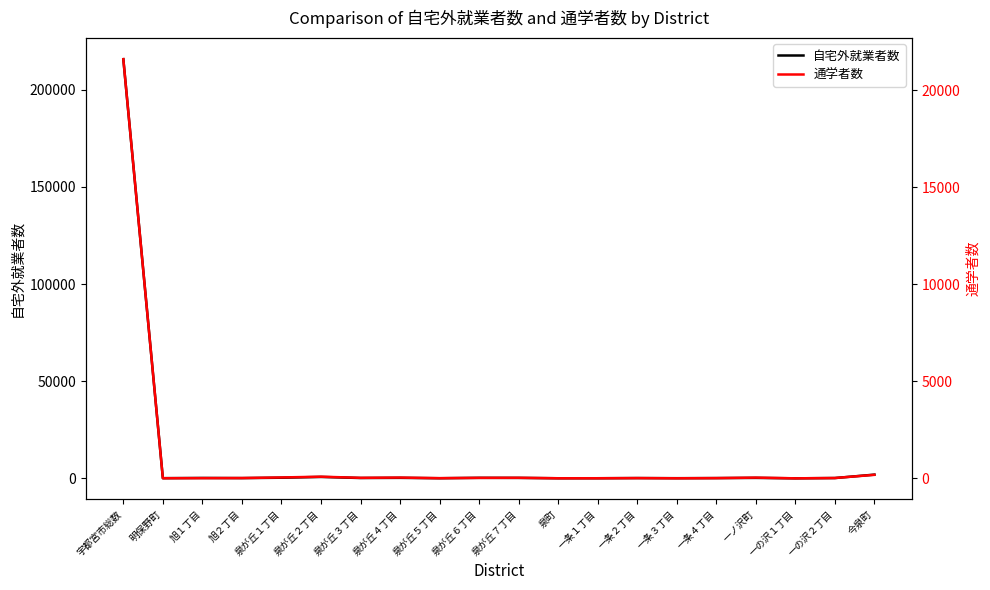

What position from the left is 一ノ沢町?

17